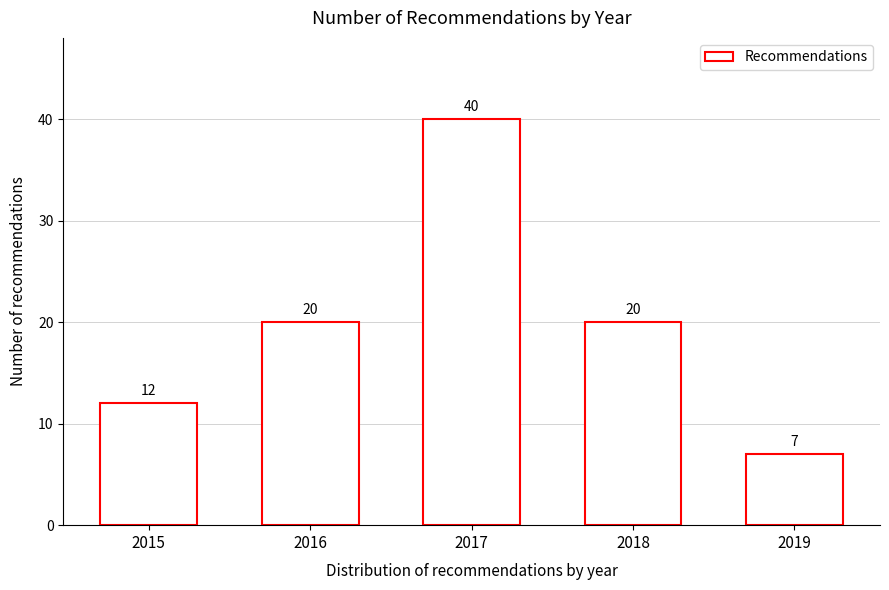

Reading right to left, what are all the values shown in this chart?

7	20	40	20	12